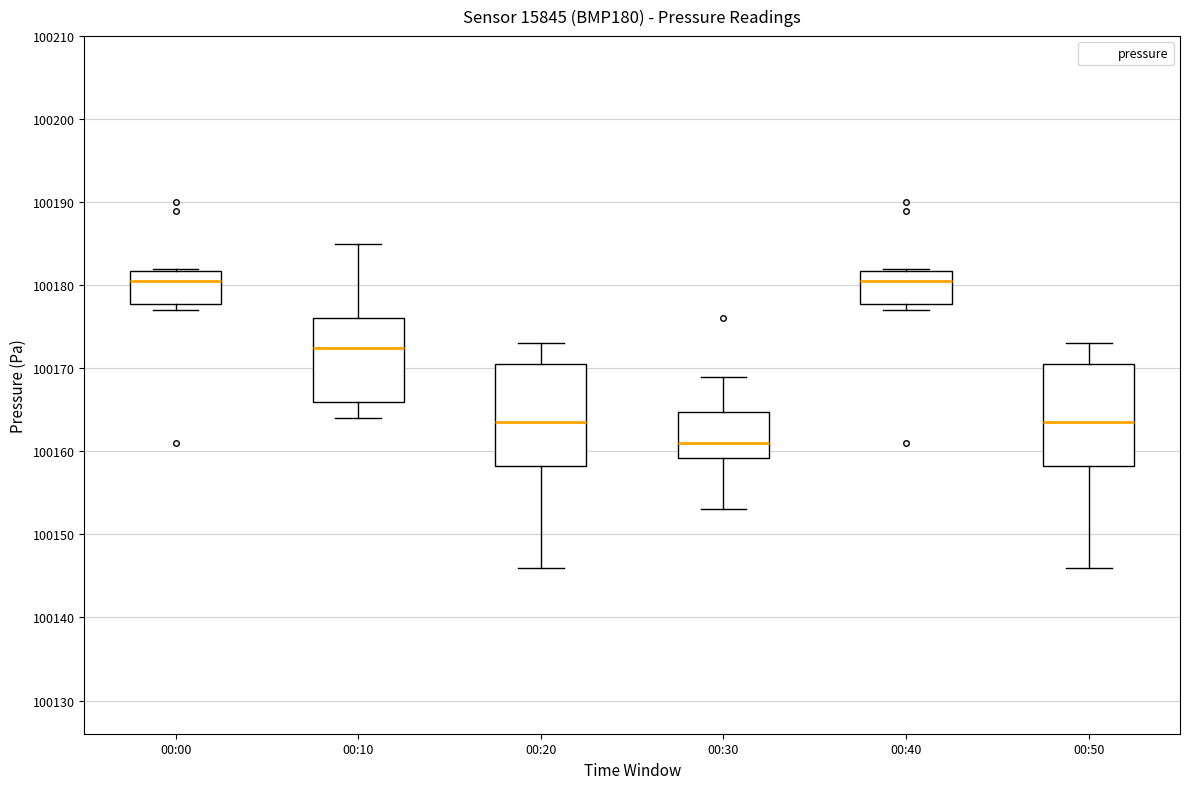

Reading left to right, read every box against the y-axis: the position of its median line, the range the box covers, and the ends of its whiskers. The values are not printed on the chart, so give them approximately, as read against the axis.

00:00: median 100181, box 100178 to 100182, whiskers 100177 to 100182
00:10: median 100173, box 100166 to 100176, whiskers 100164 to 100185
00:20: median 100164, box 100158 to 100171, whiskers 100146 to 100173
00:30: median 100161, box 100159 to 100165, whiskers 100153 to 100169
00:40: median 100181, box 100178 to 100182, whiskers 100177 to 100182
00:50: median 100164, box 100158 to 100171, whiskers 100146 to 100173